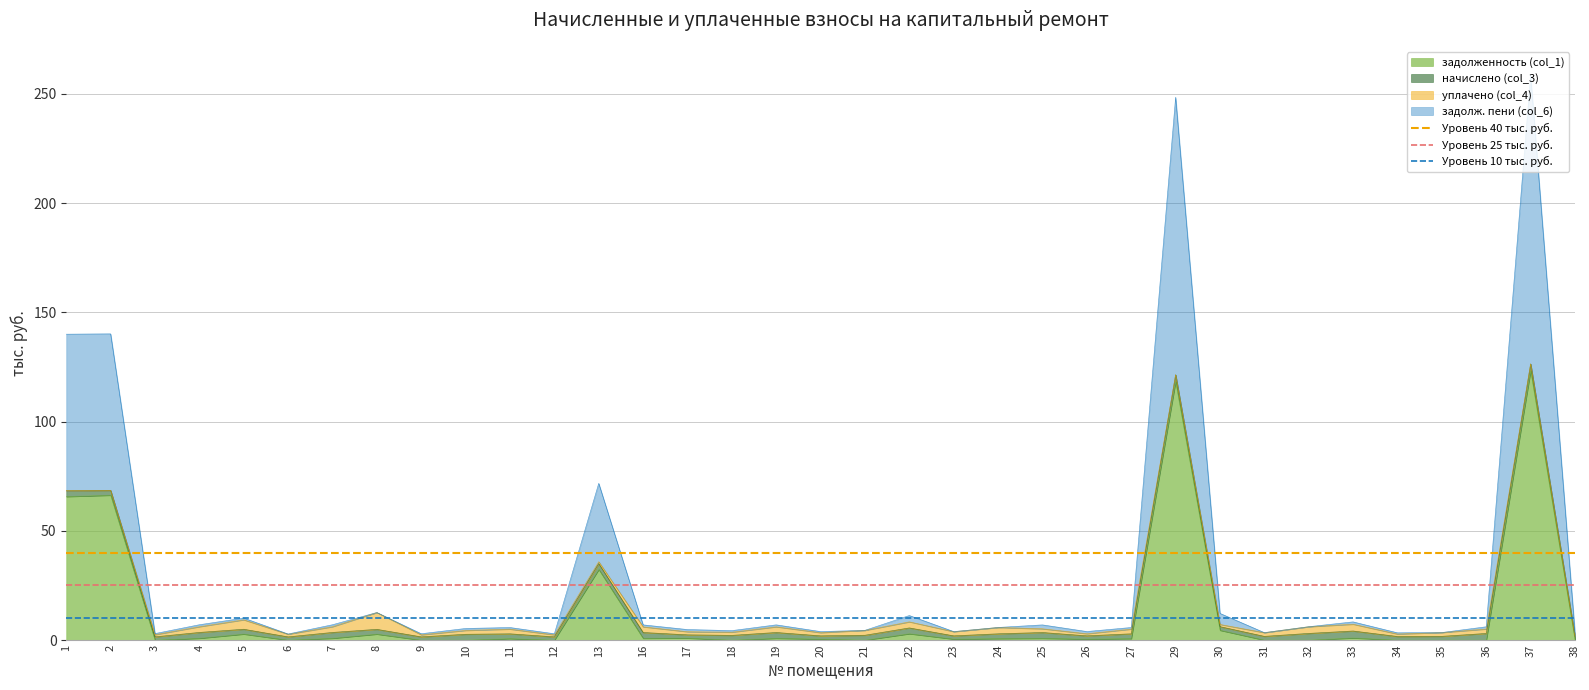

The value of Уровень 40 тыс. руб. at 1 is 40. True or false?

True